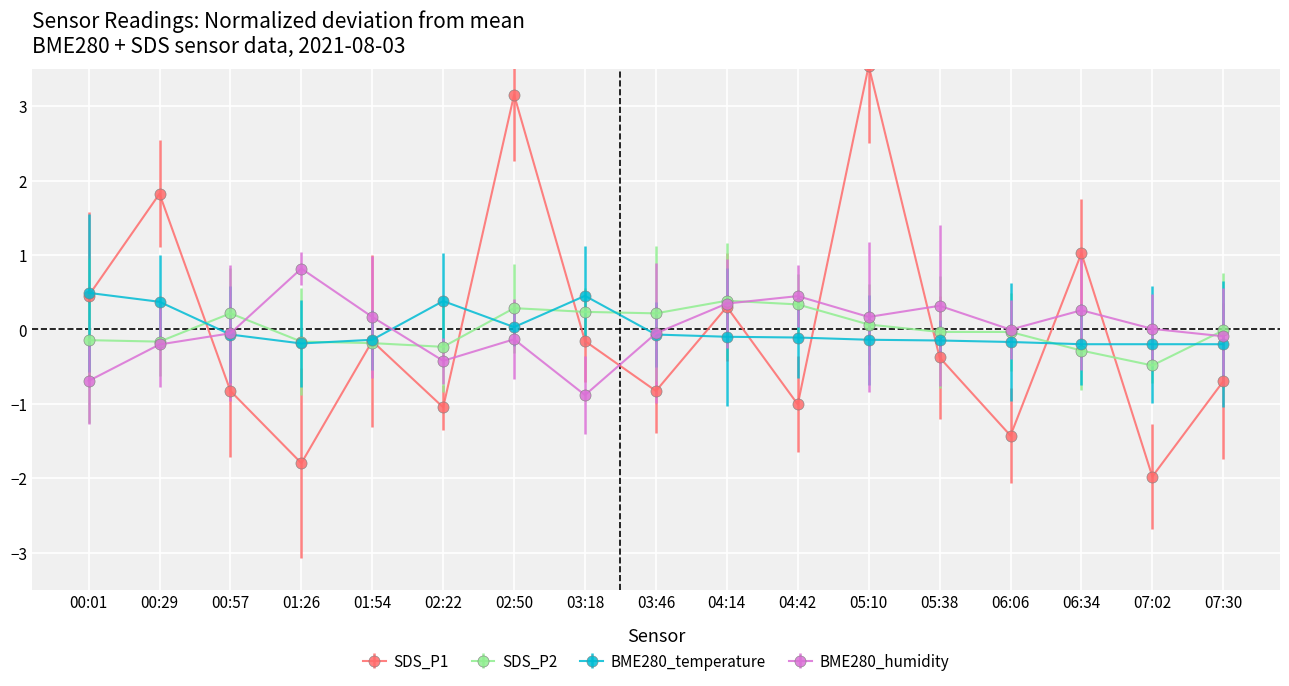

What is the difference between the BME280_temperature values at 03:18 and 01:54?

0.6